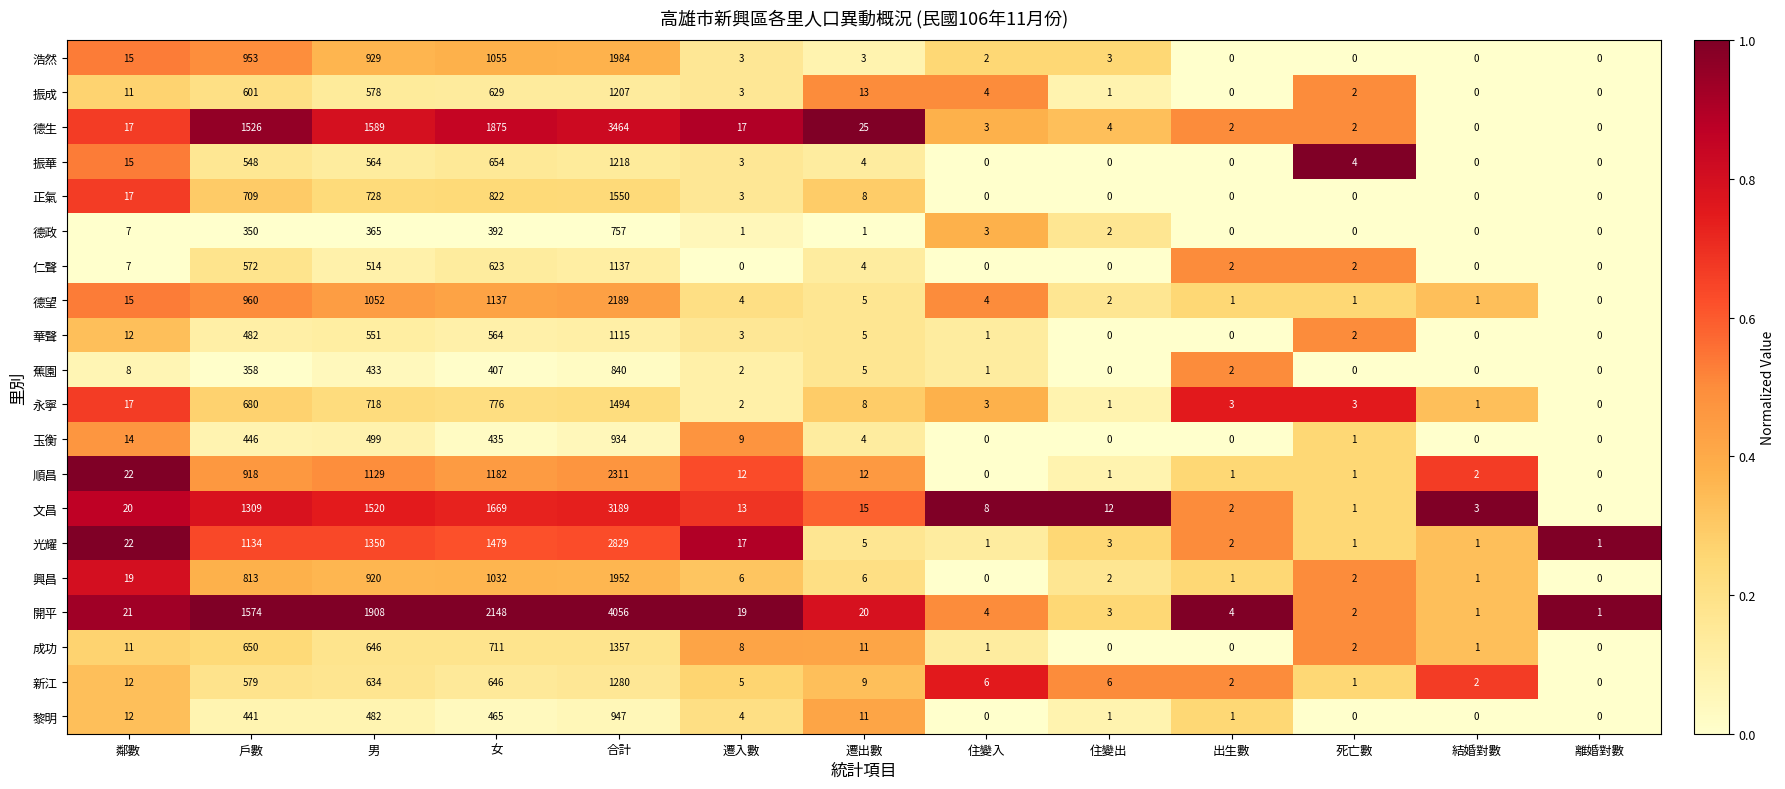

At how many categories does at least one series exceed 1275?

4